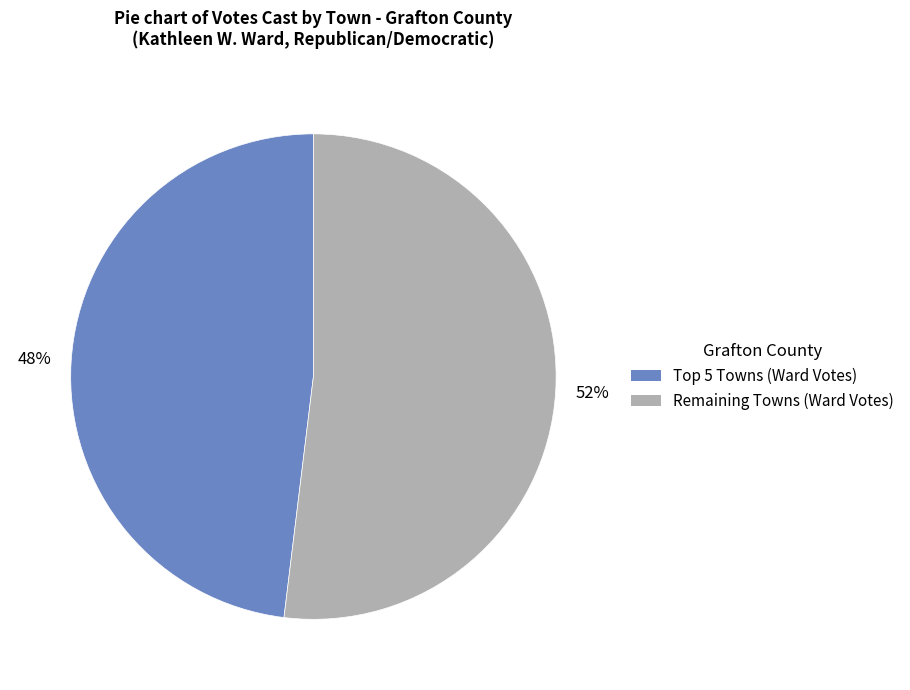

To the nearest percent, what is the average slice percentage?

50%